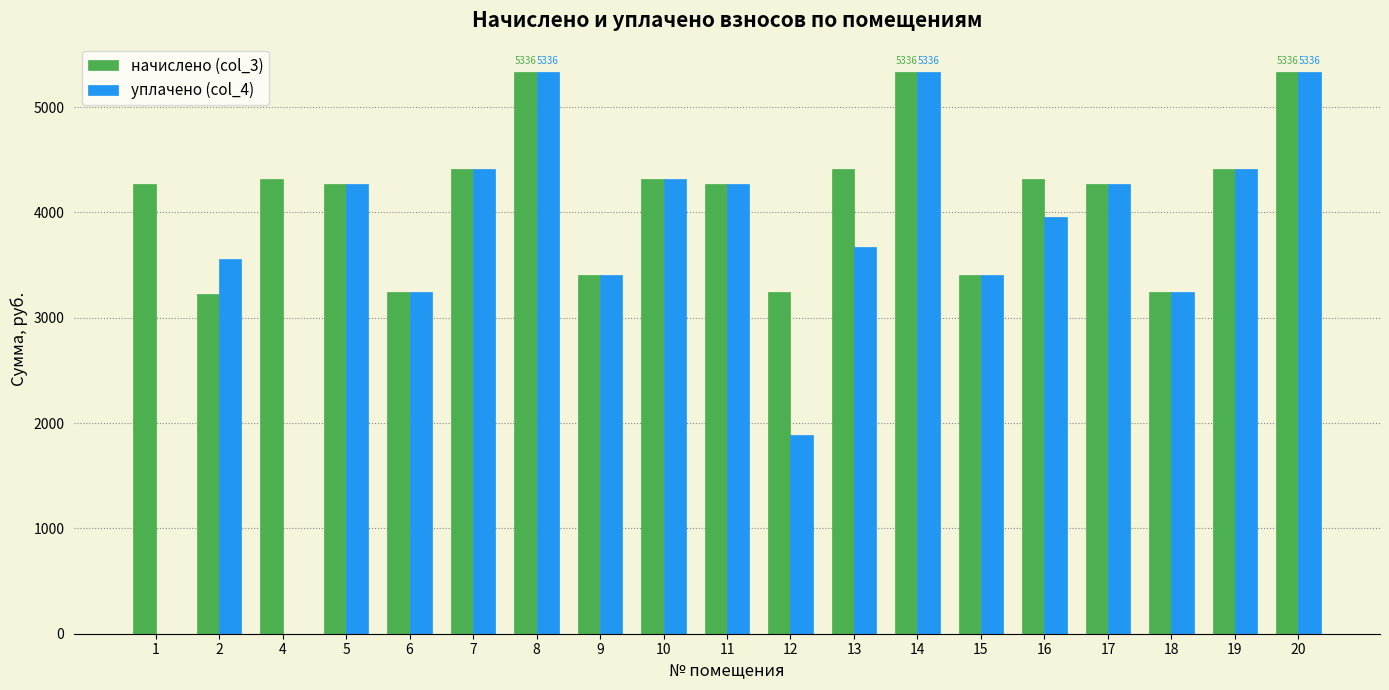

What is the sum of all уплачено (col_4) values?

68326.9